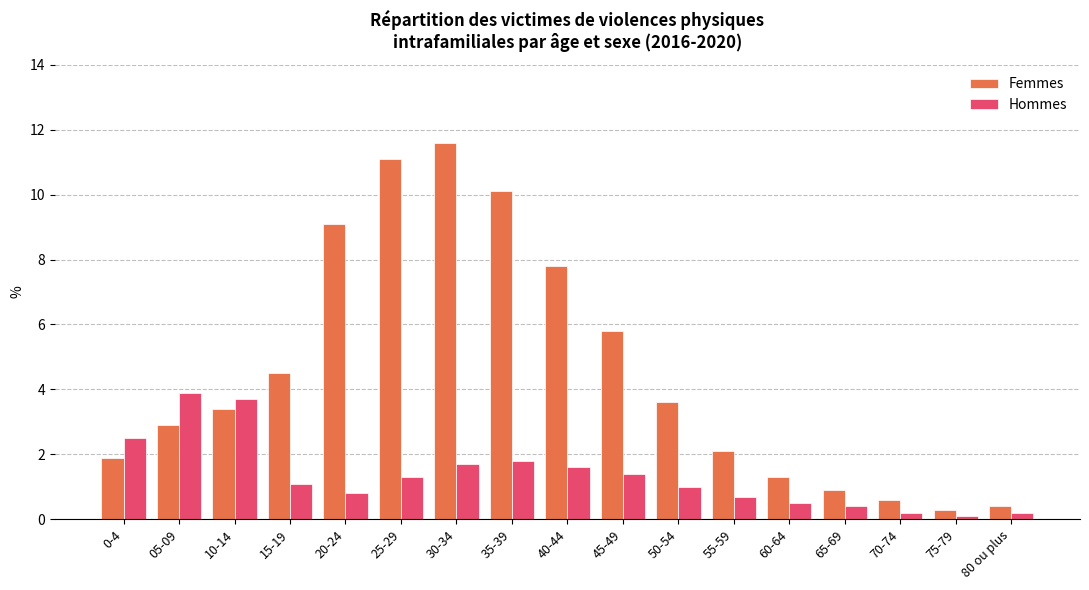

At which category does the chart reach its peak across all series?

30-34